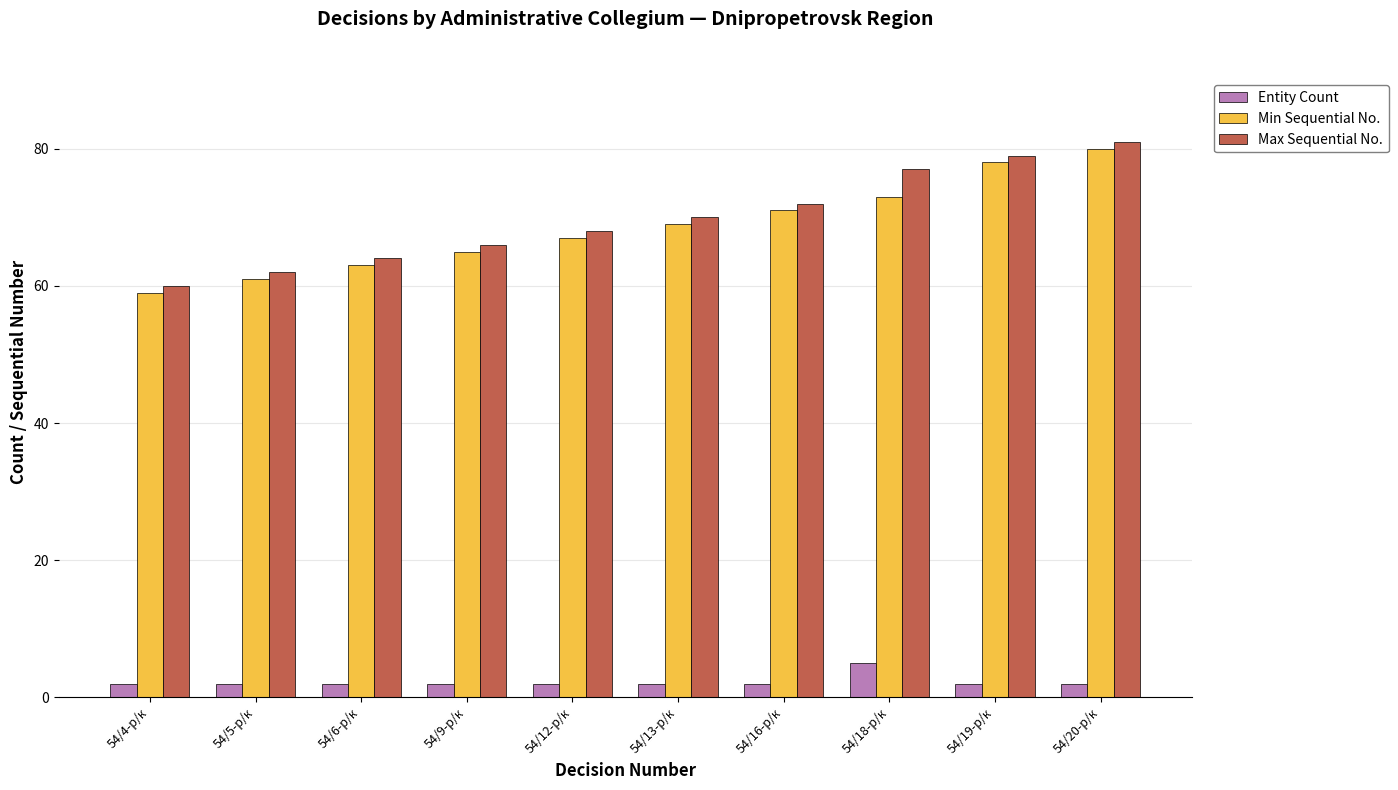

What is the label of the 5th bar from the left?

54/12-р/к